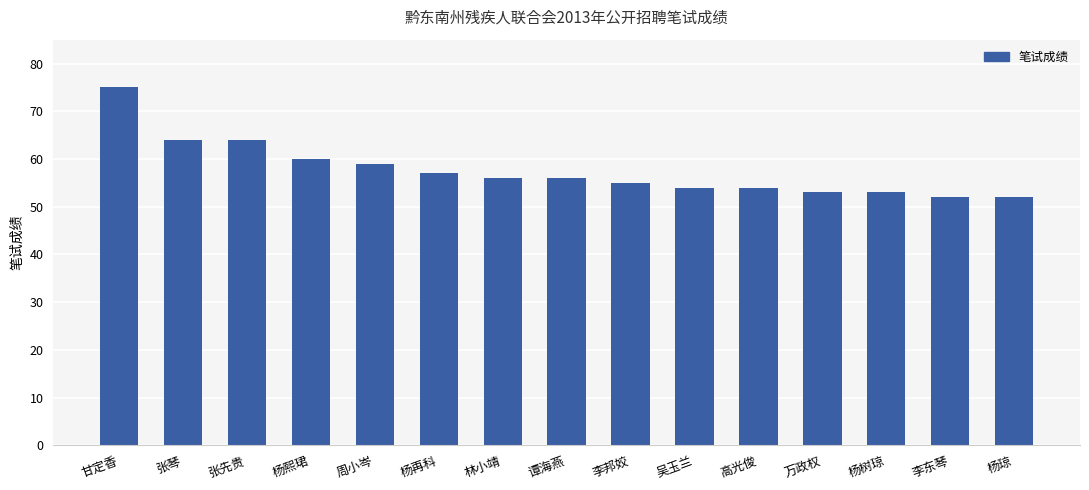

The chart shows a value of 103 at 甘定香. True or false?

False